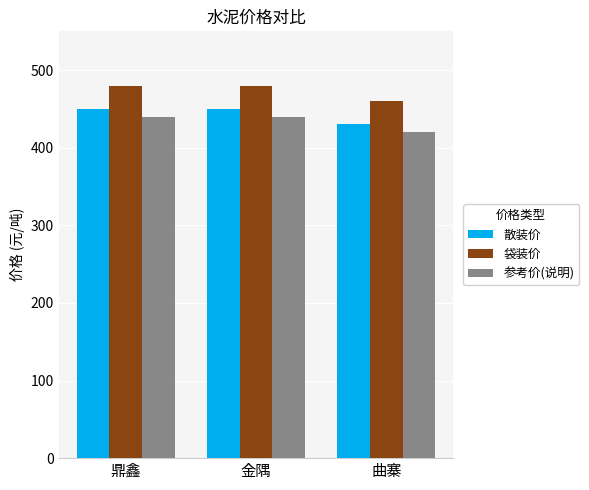

At how many categories does at least one series exceed 420?

3